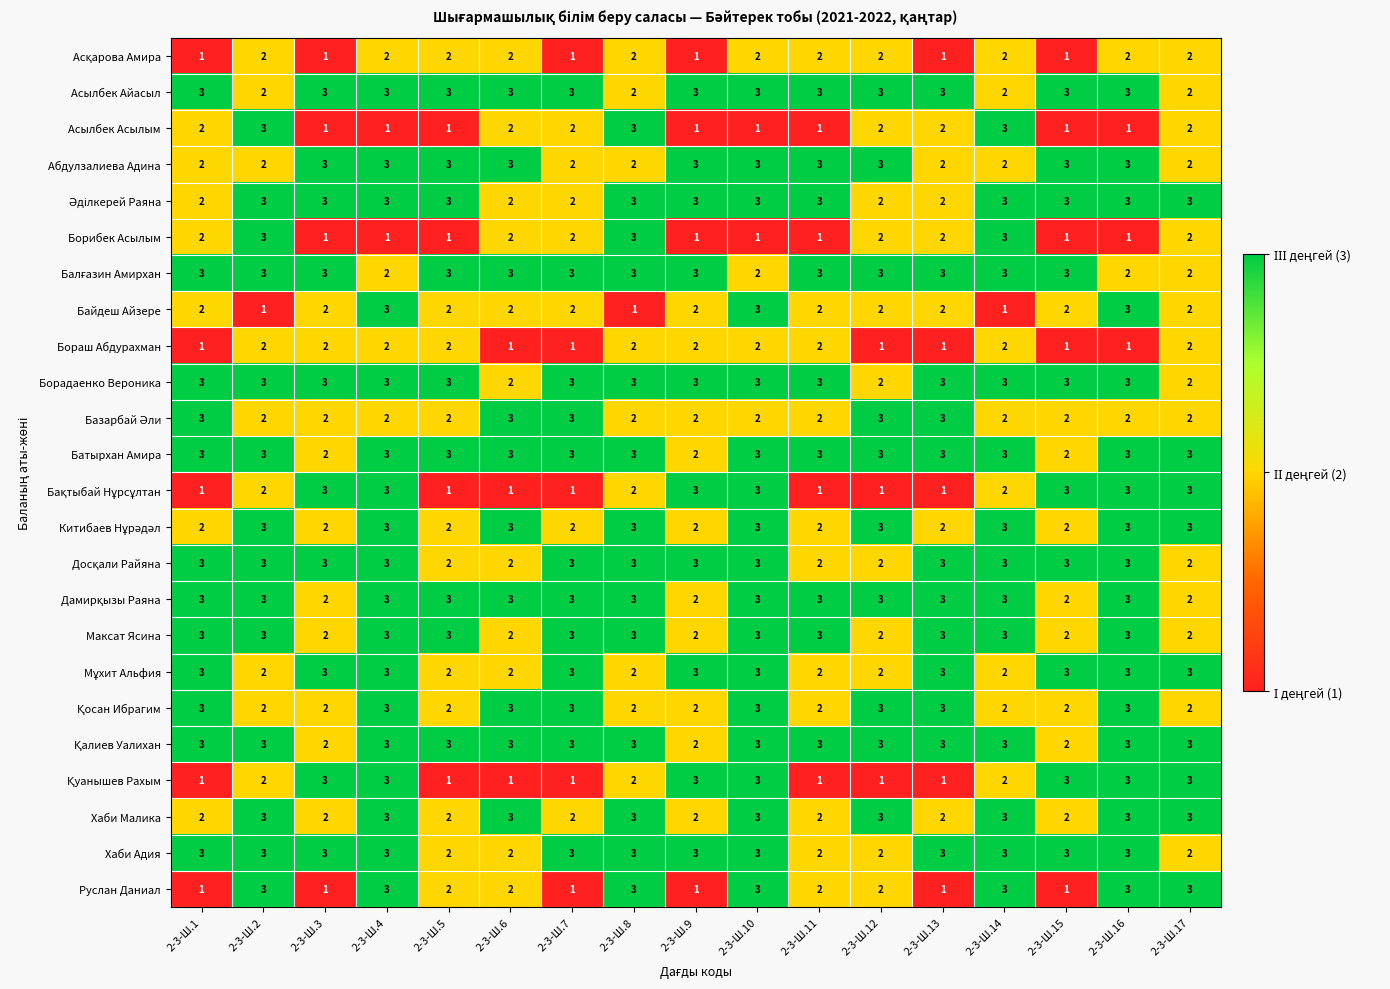

What is the maximum value shown in the chart?

3